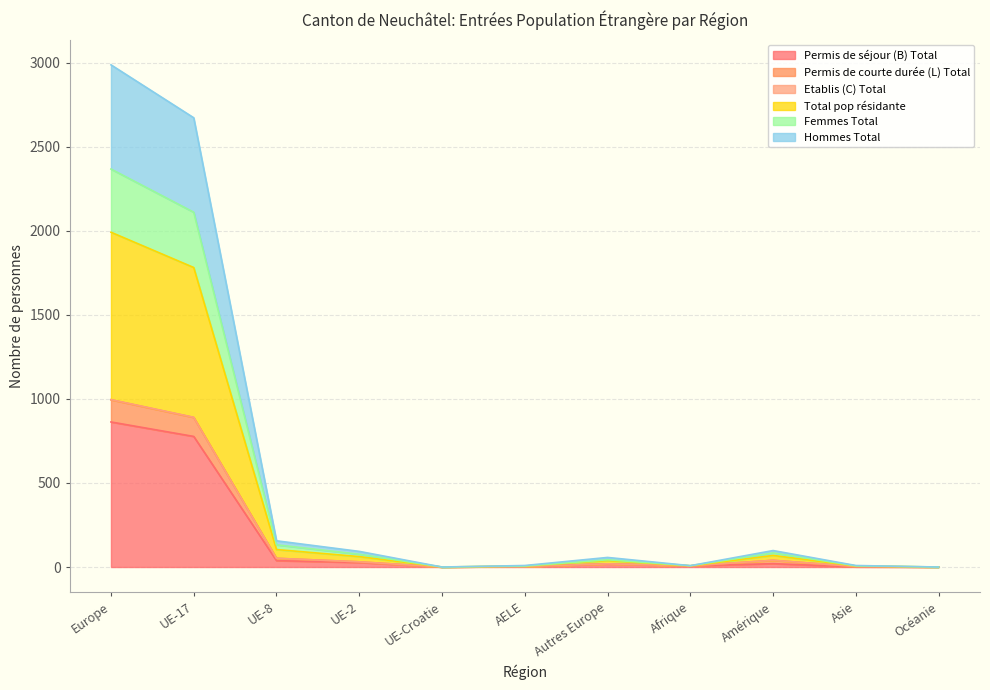

True or false: Permis de séjour (B) Total and Hommes Total cross at least once.

False